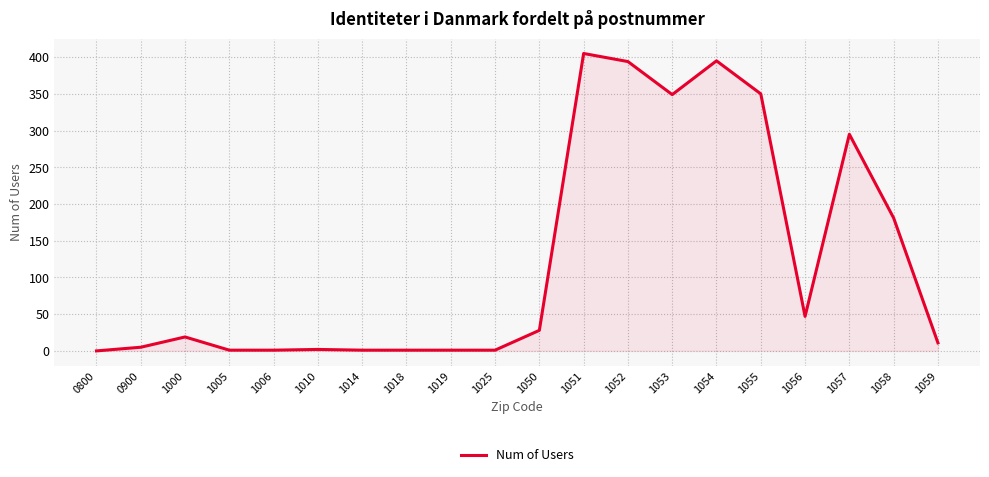

How many lines are shown in the chart?

1